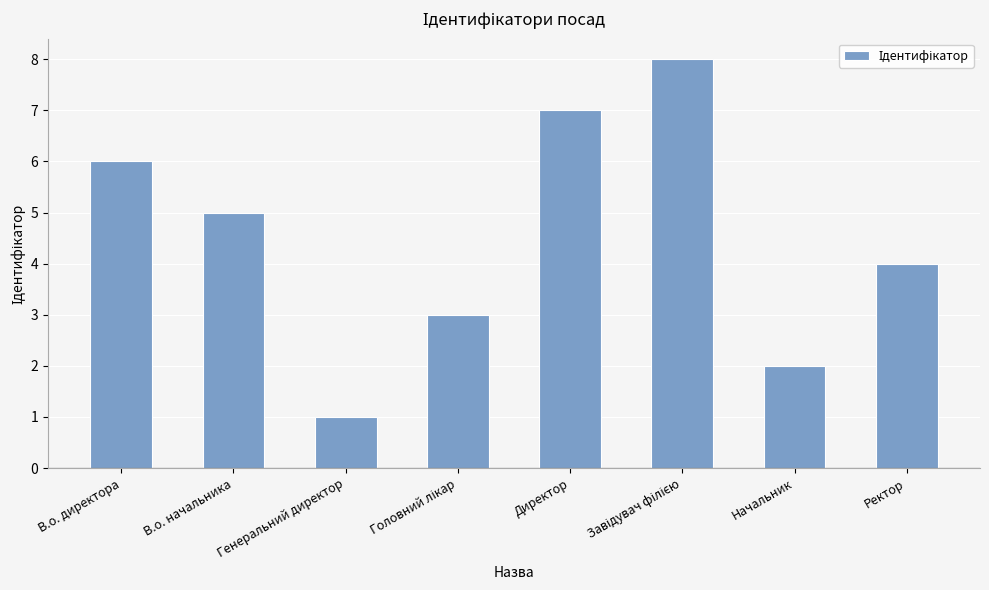

What is the difference between the second highest and minimum values?

6